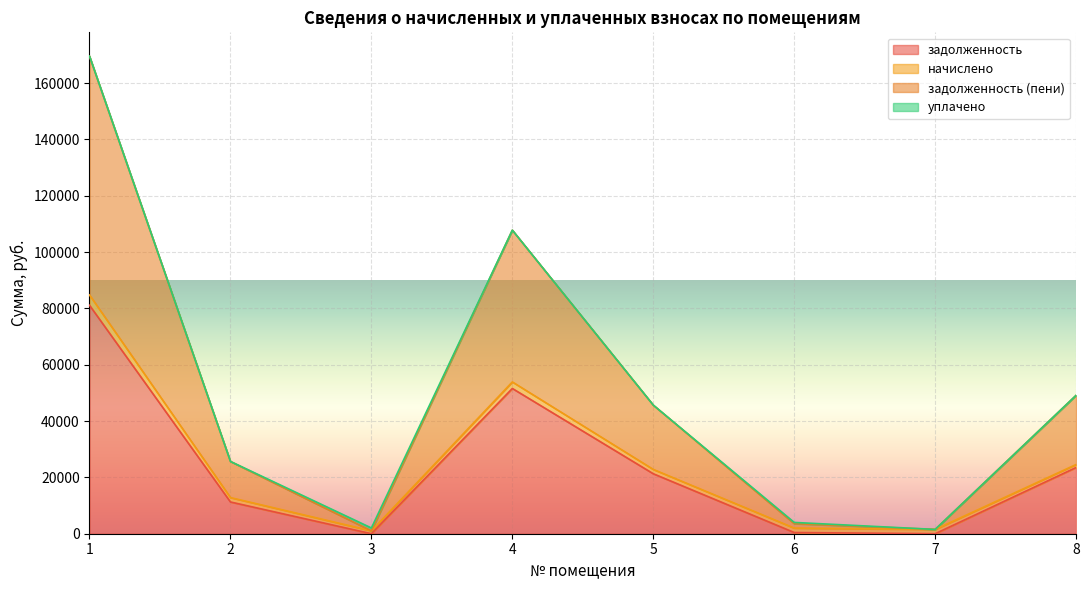

Where does the задолженность series first go above 21291?

1